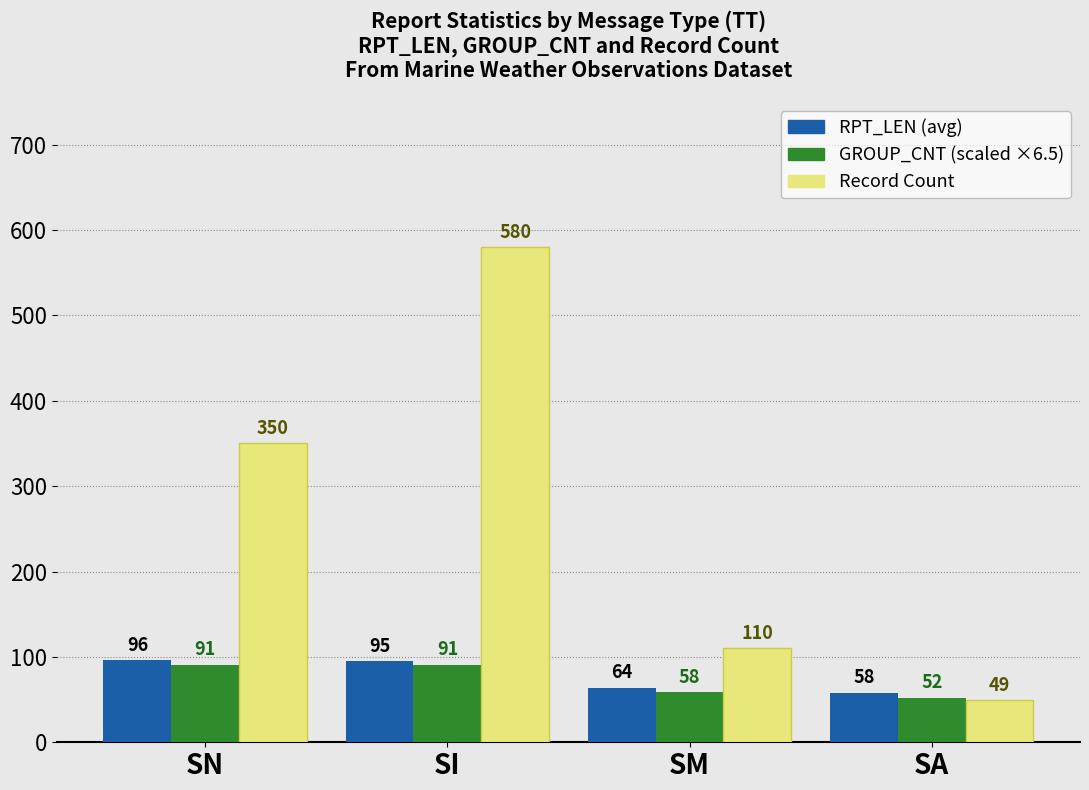

Are the bars horizontal?

No